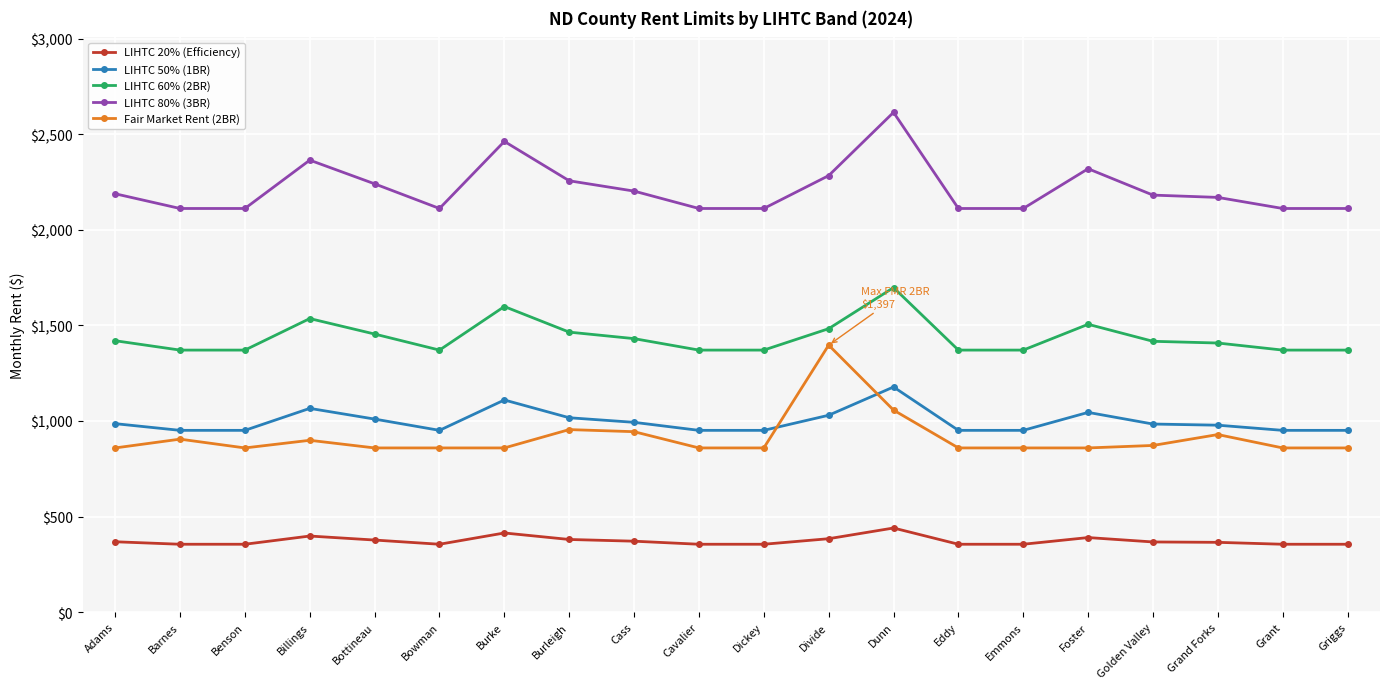

What is the minimum value shown in the chart?

355